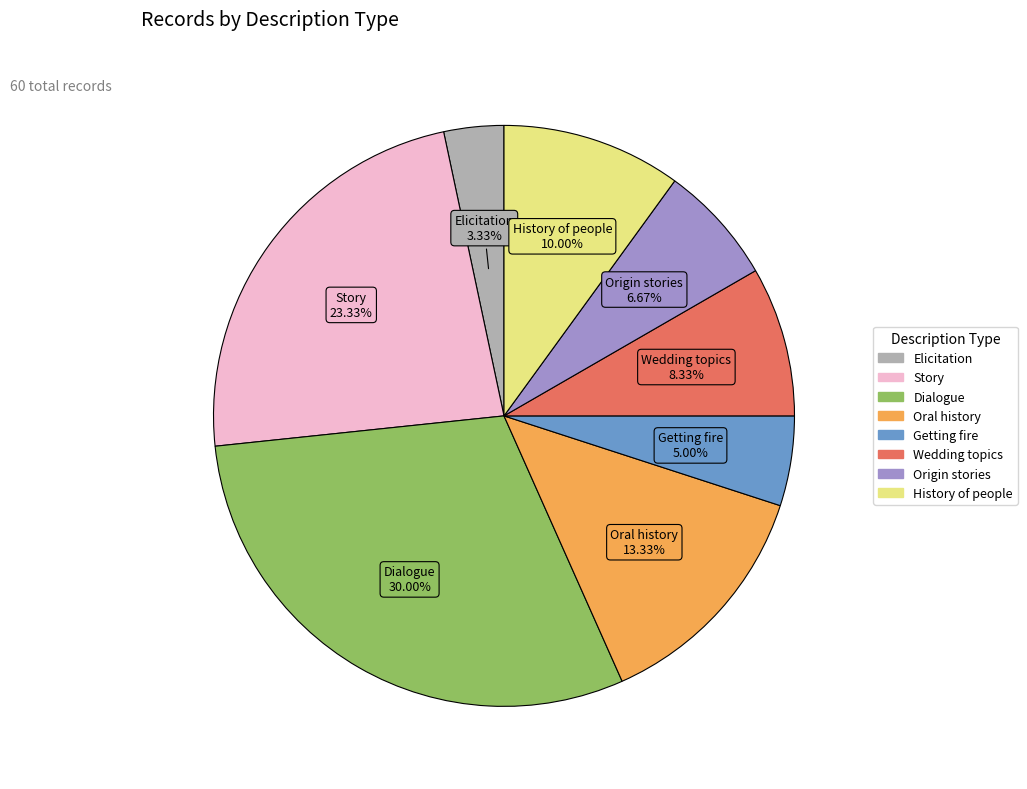

Is there a majority slice in this chart?

No